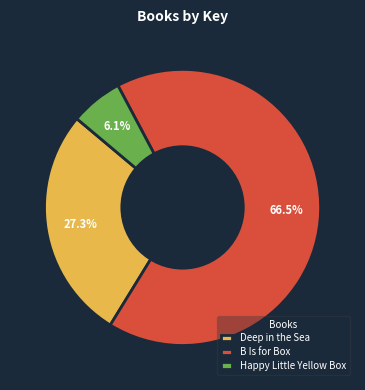

How many slices are in this pie chart?

3